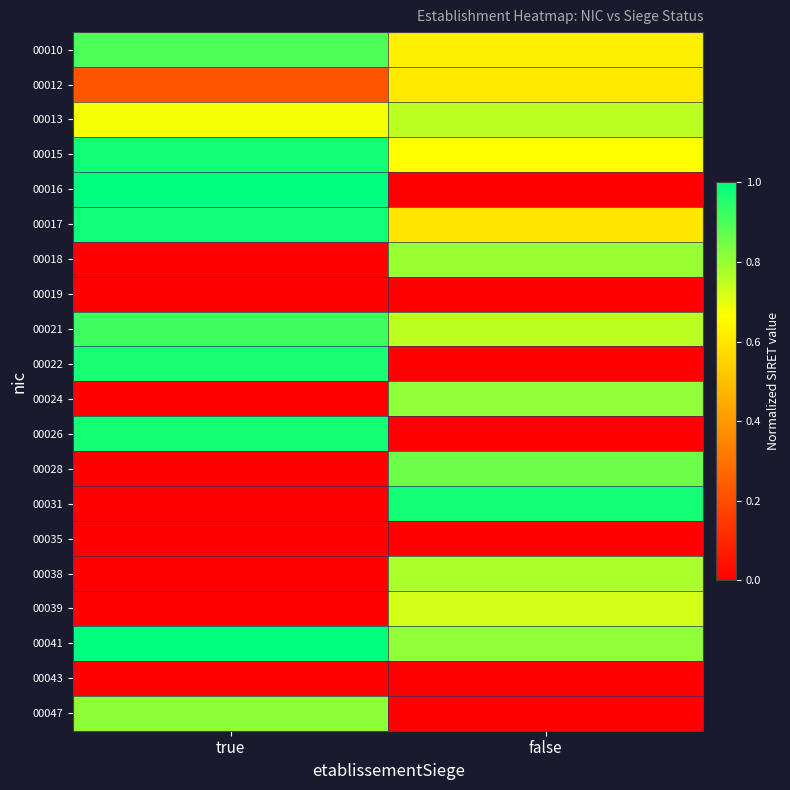

How many distinct data groups are displayed?

20